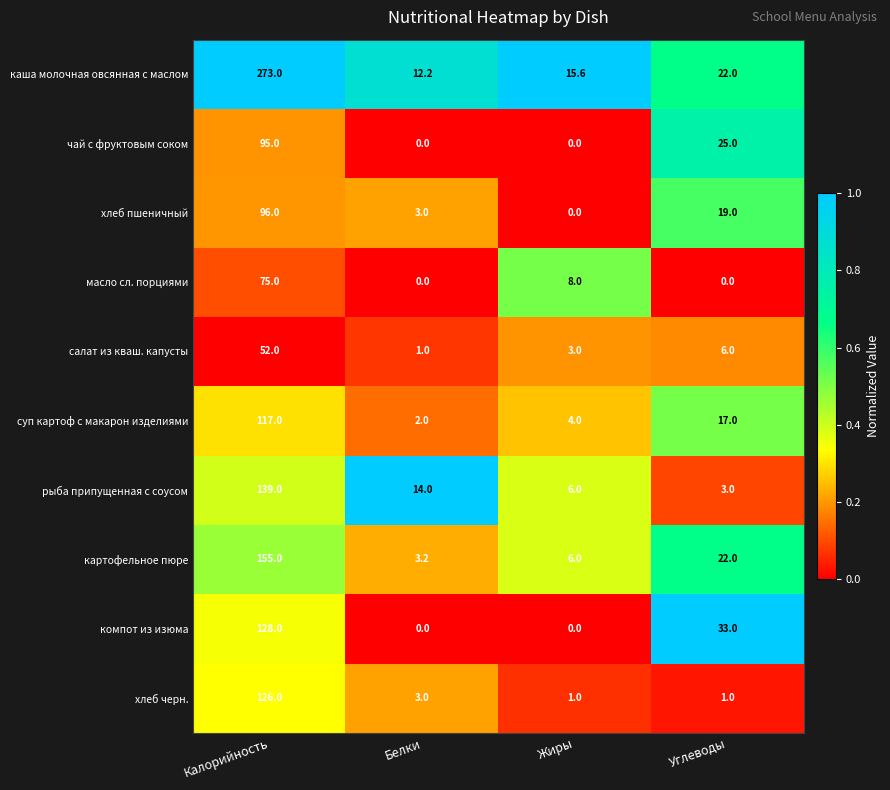

Between Калорийность and Жиры, which series saw the biggest shift?

каша молочная овсянная с маслом